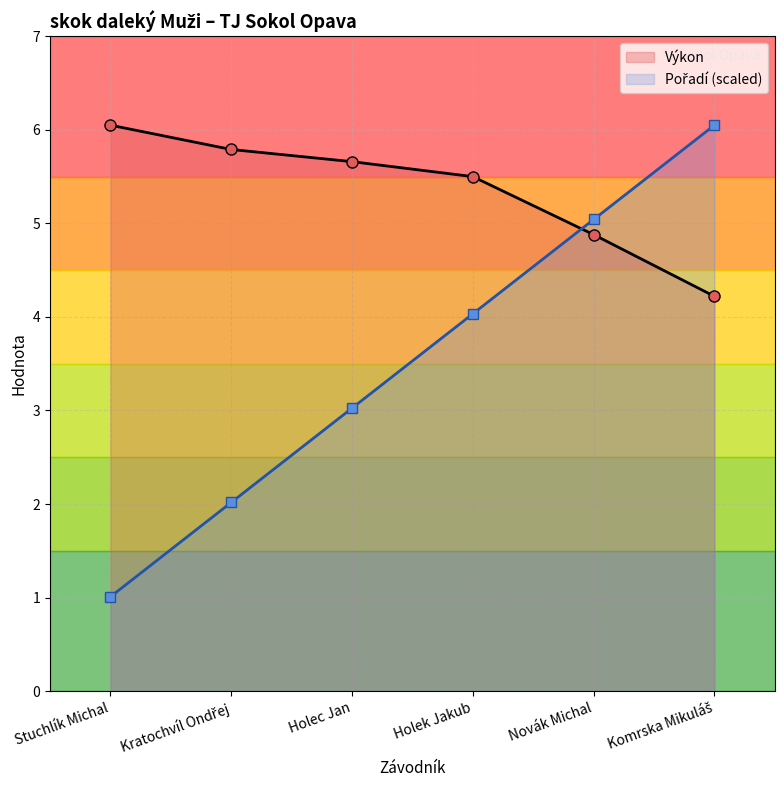

List the series in order of their overall mean, highest first.

Výkon, Pořadí